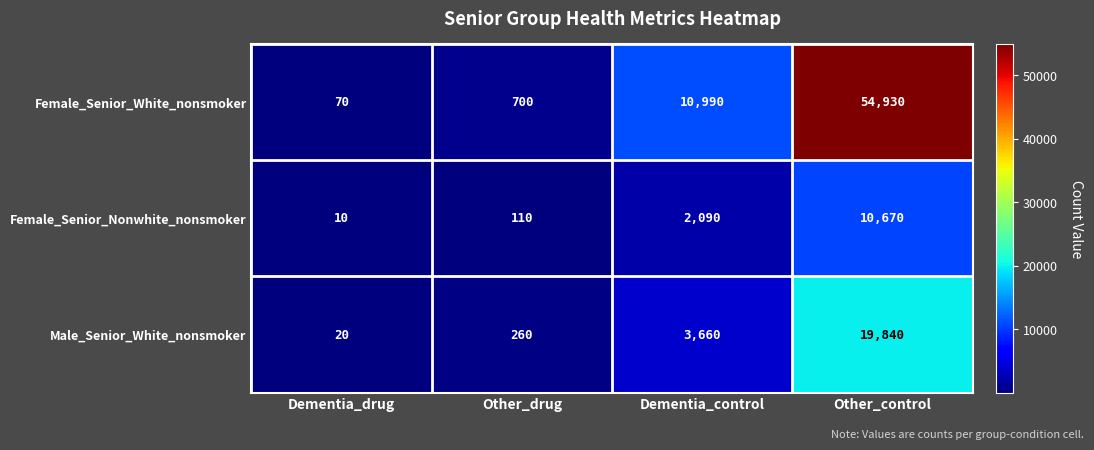

Reading left to right, transcribe all the data shown in this chart.

Female_Senior_White_nonsmoker: Dementia_drug=70	Other_drug=700	Dementia_control=10990	Other_control=54930
Female_Senior_Nonwhite_nonsmoker: Dementia_drug=10	Other_drug=110	Dementia_control=2090	Other_control=10670
Male_Senior_White_nonsmoker: Dementia_drug=20	Other_drug=260	Dementia_control=3660	Other_control=19840